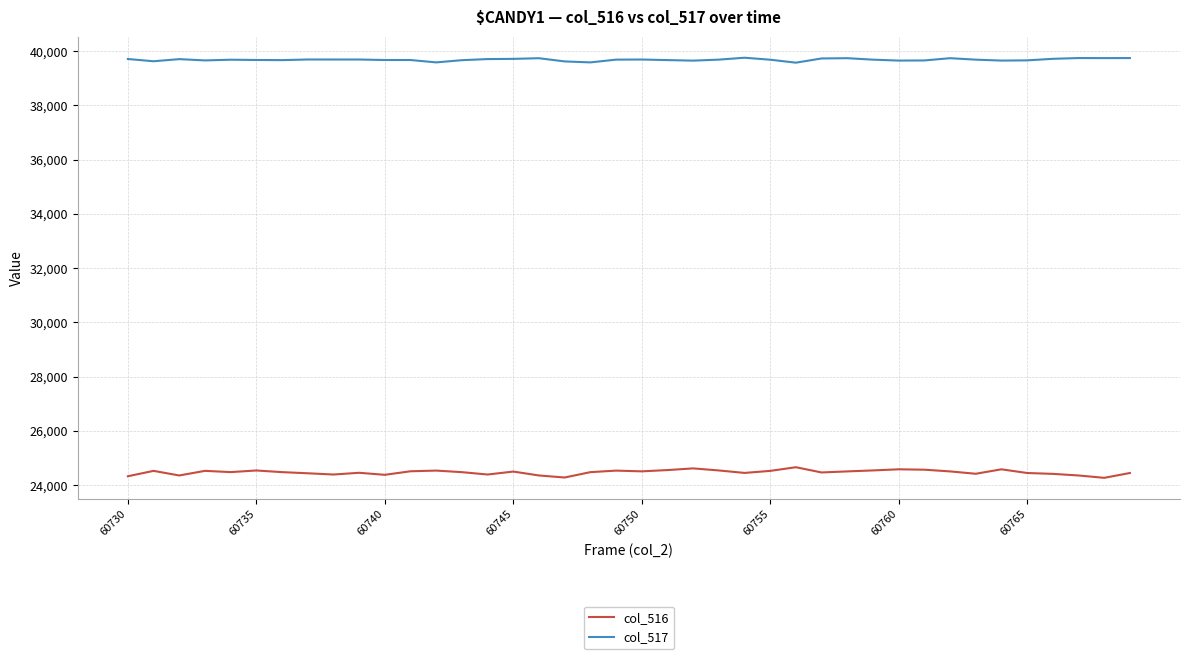

List the series in order of their peak value, highest first.

col_517, col_516